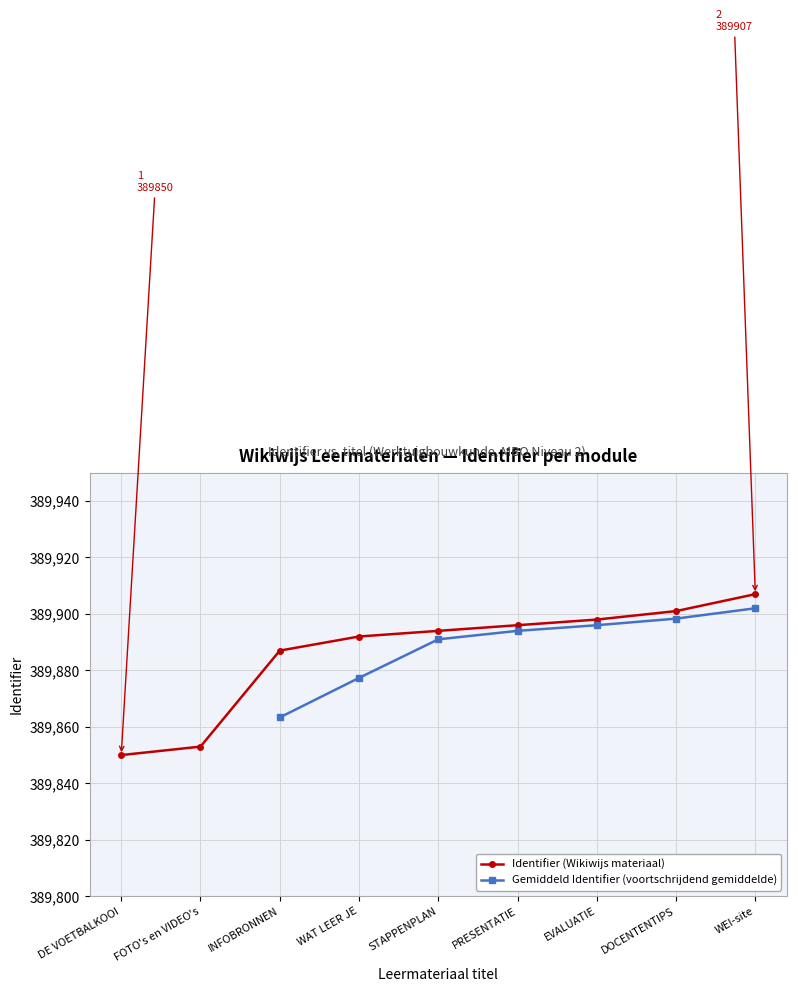

Read the Identifier (Wikiwijs materiaal) value at WEI-site.

389907